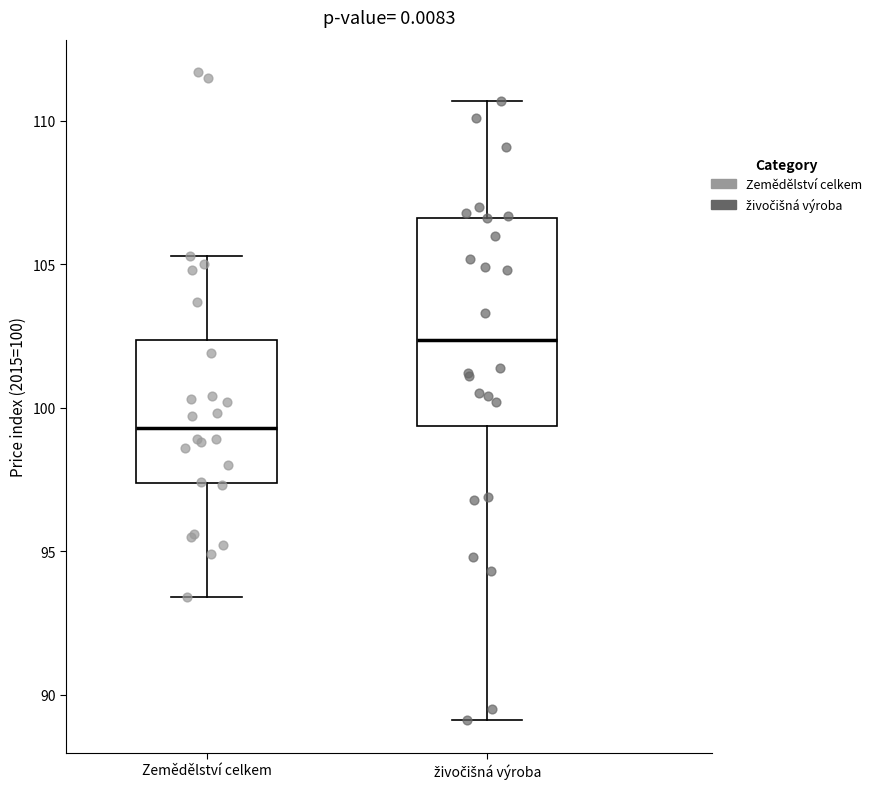

Reading left to right, read every box against the y-axis: the position of its median line, the range the box covers, and the ends of its whiskers. The values are not printed on the chart, so give them approximately, as read against the axis.

Zemědělství celkem: median 99.5, box 97.5 to 102.5, whiskers 93.5 to 105.5
živočišná výroba: median 102.5, box 99.5 to 106.5, whiskers 89.0 to 110.5